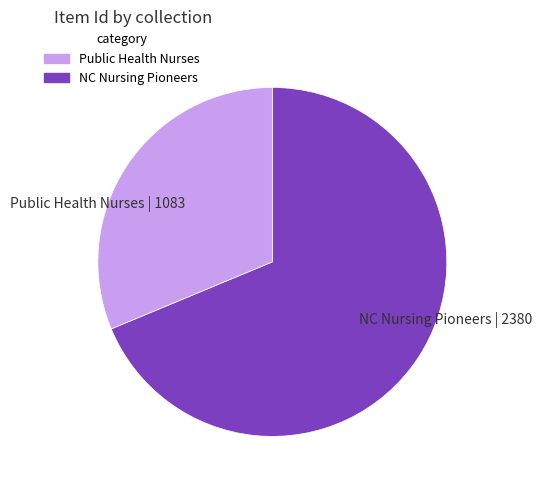

The NC Nursing Pioneers | 2380 slice represents 77% of the pie. True or false?

False